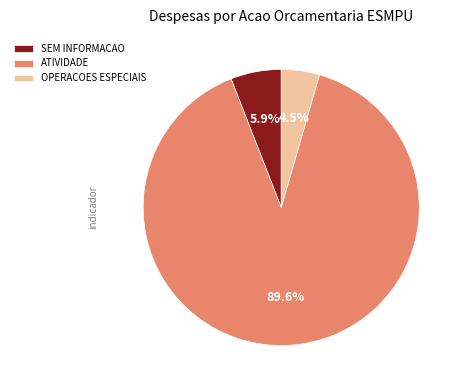

What is the ratio of the value at SEM INFORMACAO to the value at ATIVIDADE?

0.1